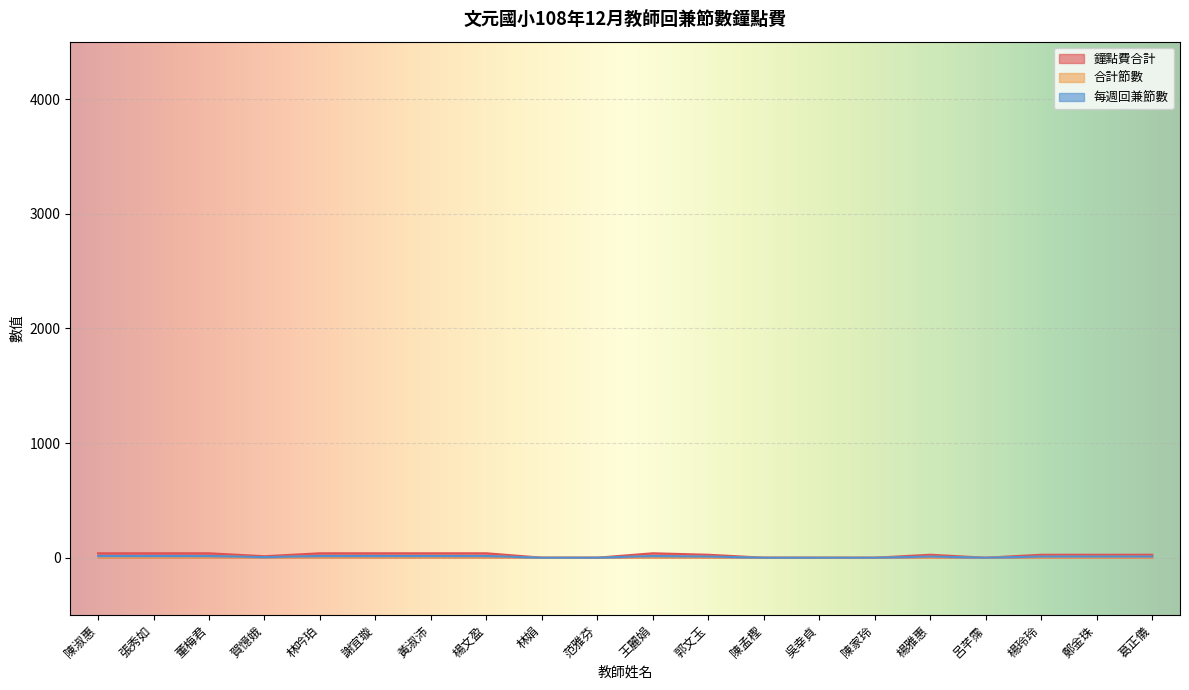

Reading left to right, list all the values displayed in this chart.

鐘點費合計: 陳淑惠=38.4	張秀如=38.4	董梅君=38.4	賀憶娥=12.8	林吟珀=38.4	謝宜璇=38.4	黃淑沛=38.4	楊文盈=38.4	林娟=0.0	范雅芬=0.0	王麗娟=38.4	郭文玉=25.6	陳孟檉=0.0	吳幸貞=0.0	陳家玲=0.0	楊雅惠=25.6	呂芊霈=0.0	楊玲玲=25.6	鄭金珠=25.6	葛正儀=25.6
合計節數: 陳淑惠=12.0	張秀如=12.0	董梅君=12.0	賀憶娥=4.0	林吟珀=12.0	謝宜璇=12.0	黃淑沛=12.0	楊文盈=12.0	林娟=0.0	范雅芬=0.0	王麗娟=12.0	郭文玉=8.0	陳孟檉=0.0	吳幸貞=0.0	陳家玲=0.0	楊雅惠=8.0	呂芊霈=0.0	楊玲玲=8.0	鄭金珠=8.0	葛正儀=8.0
每週回兼節數: 陳淑惠=15.0	張秀如=15.0	董梅君=15.0	賀憶娥=5.0	林吟珀=15.0	謝宜璇=15.0	黃淑沛=15.0	楊文盈=15.0	林娟=0.0	范雅芬=0.0	王麗娟=15.0	郭文玉=10.0	陳孟檉=0.0	吳幸貞=0.0	陳家玲=0.0	楊雅惠=10.0	呂芊霈=0.0	楊玲玲=10.0	鄭金珠=10.0	葛正儀=10.0